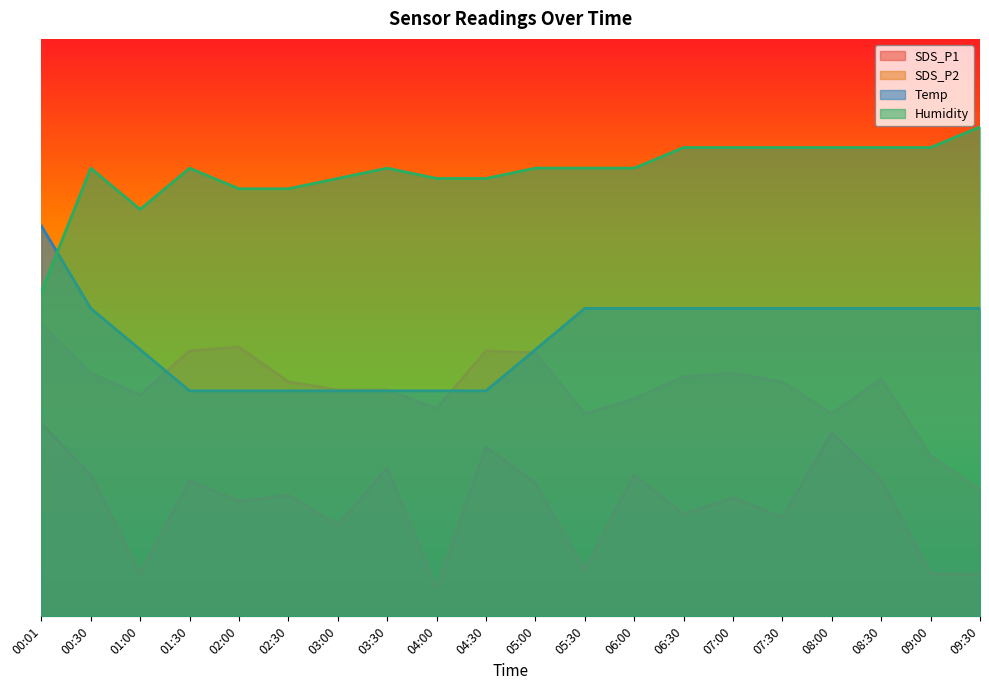

What is the label of the 10th point from the right?

05:00